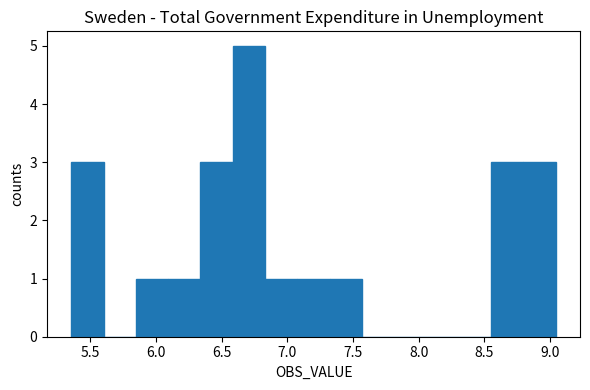

Reading left to right, list every bar in this chart as the range it spans on the x-axis followed by its height. Neither the bar edges nor the heights are printed on the chart, so give them approximately, as read against the axes.

5.35 to 5.60: 3
5.60 to 5.85: 0
5.85 to 6.10: 1
6.10 to 6.35: 1
6.35 to 6.60: 3
6.60 to 6.85: 5
6.85 to 7.10: 1
7.10 to 7.30: 1
7.30 to 7.55: 1
7.55 to 7.80: 0
7.80 to 8.05: 0
8.05 to 8.30: 0
8.30 to 8.55: 0
8.55 to 8.80: 3
8.80 to 9.05: 3